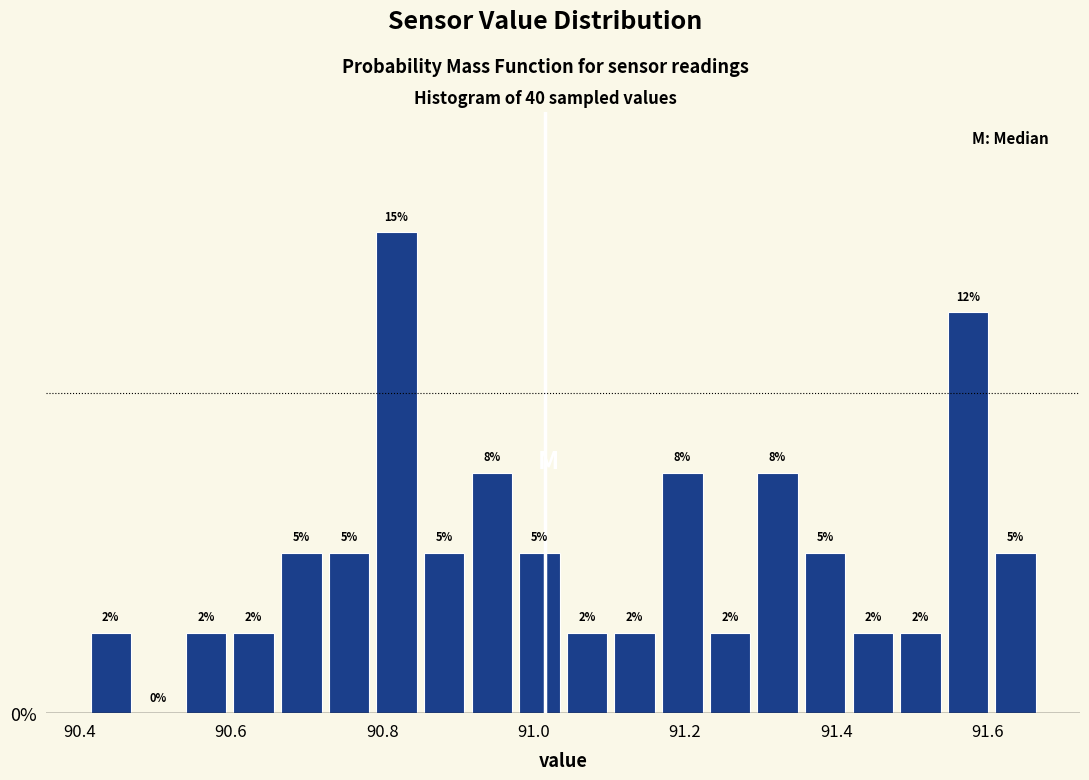

Around what value on the x-axis is the tallest bar? Give the approximate position of its centre, as read against the axis.

90.82